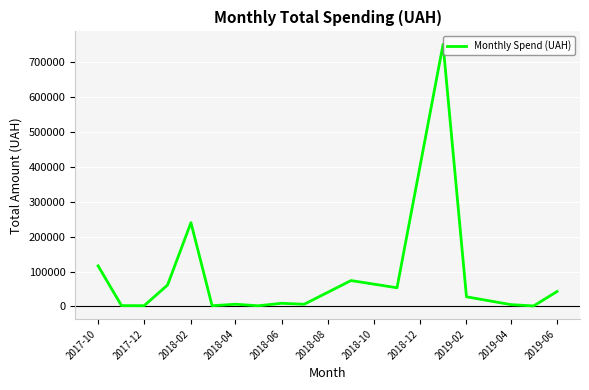

What is the greatest value displayed?

751244.3